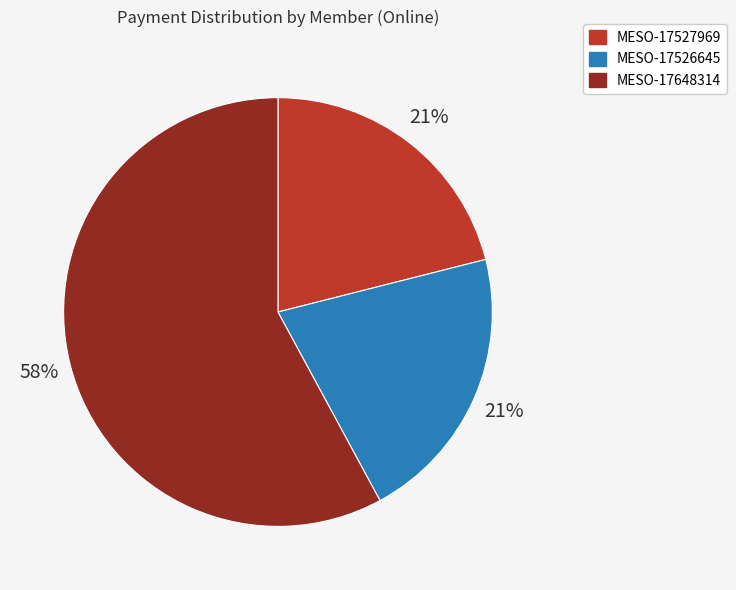

To the nearest percent, what is the difference between the largest and smallest slice percentages?

37%